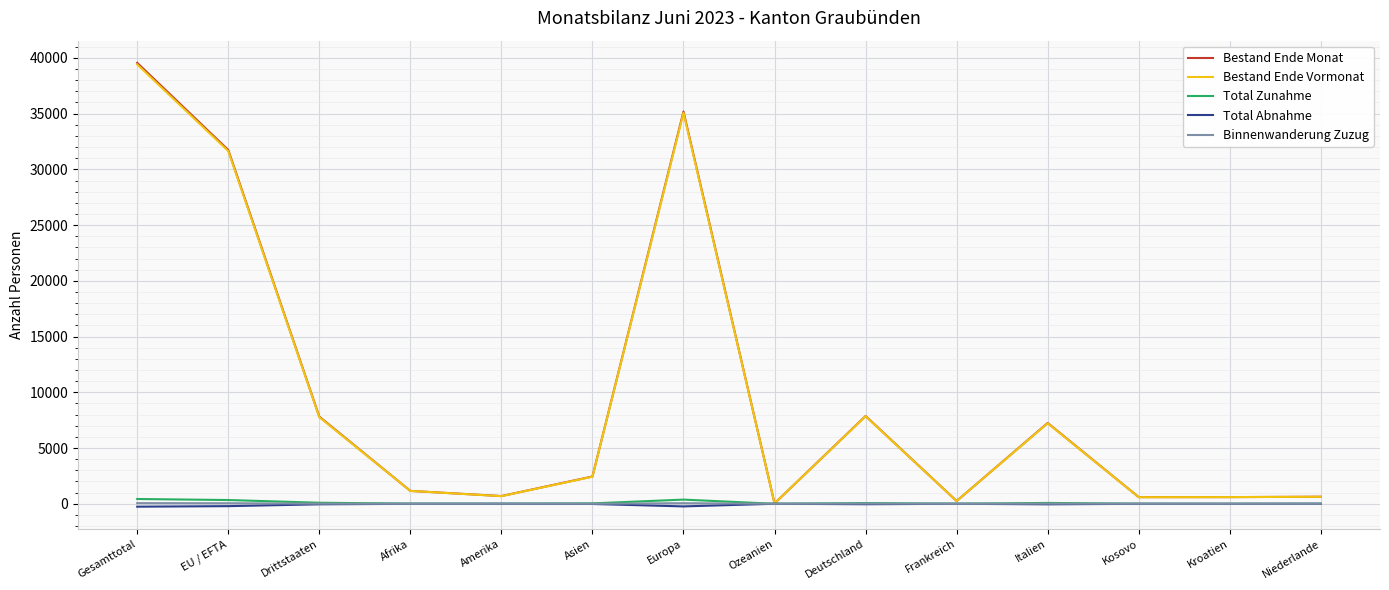

In Bestand Ende Vormonat, how many points are lower than both neighbors (excluding endpoints)?

4